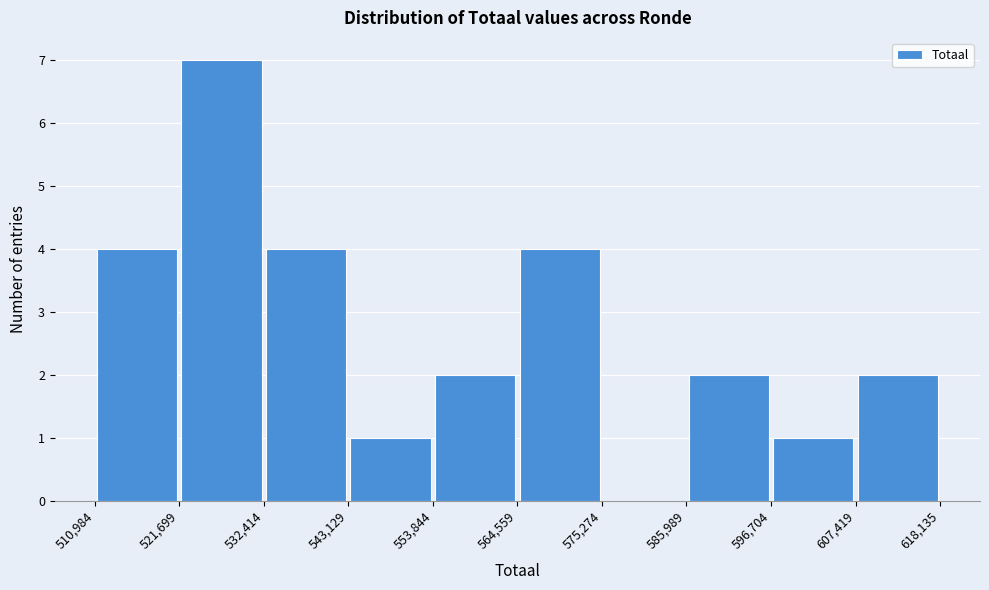

Reading left to right, list every bar in this chart as the range it spans on the x-axis followed by its height. The values are not printed on the chart, so give them approximately, as read against the axis.

510,984 to 521,699: 4
521,699 to 532,414: 7
532,414 to 543,129: 4
543,129 to 553,844: 1
553,844 to 564,559: 2
564,559 to 575,274: 4
575,274 to 585,989: 0
585,989 to 596,704: 2
596,704 to 607,419: 1
607,419 to 618,135: 2